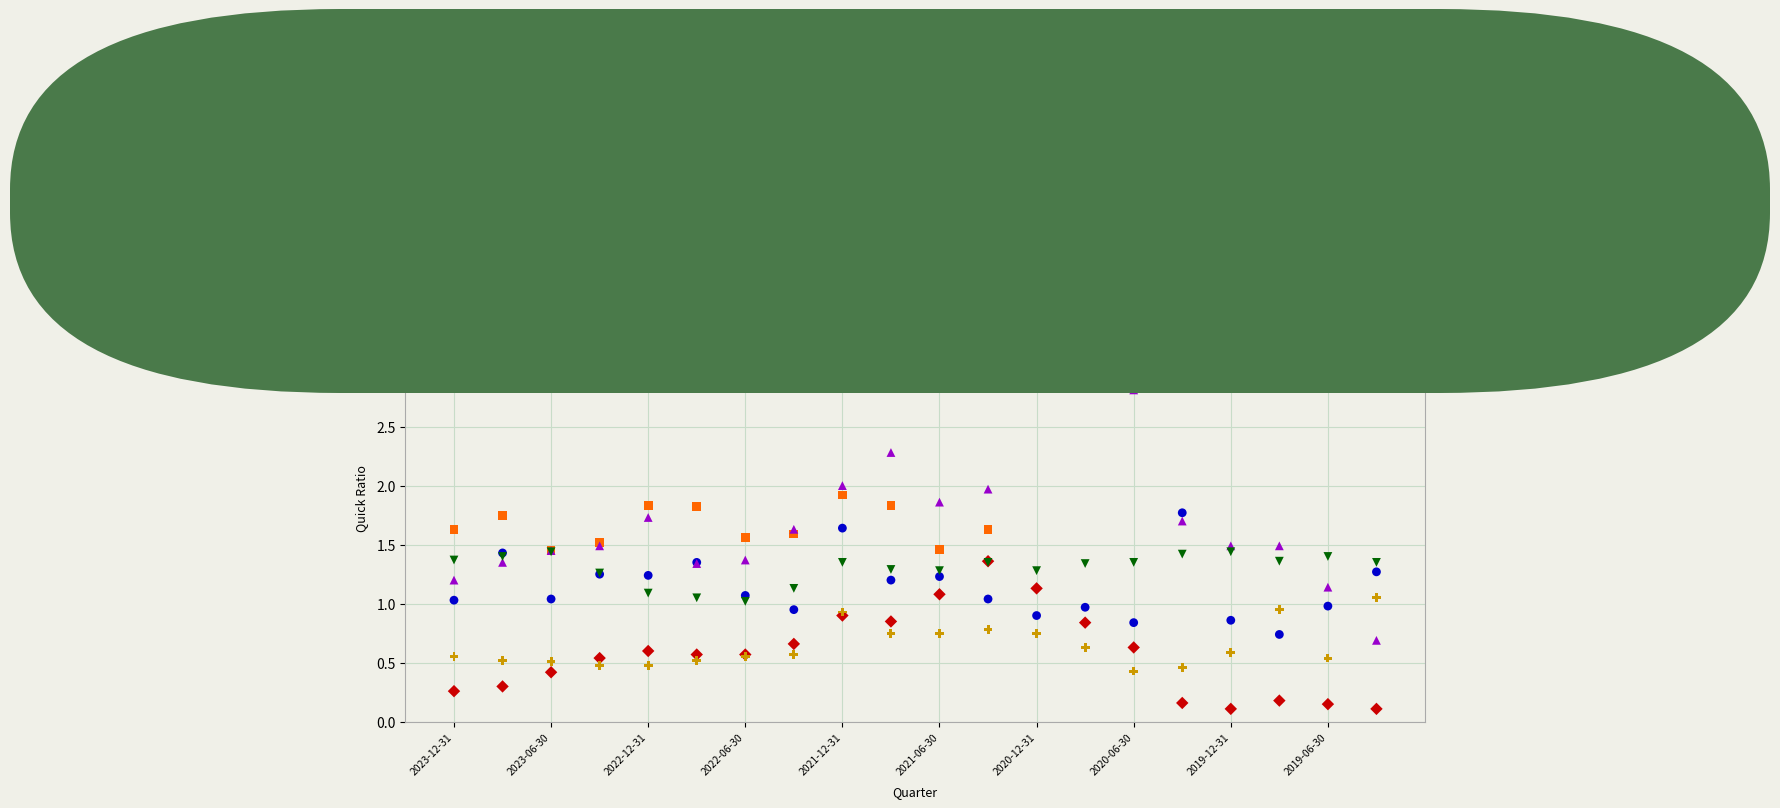

Which series has the largest Y range (max minus min)?

Booking Holdings Inc.